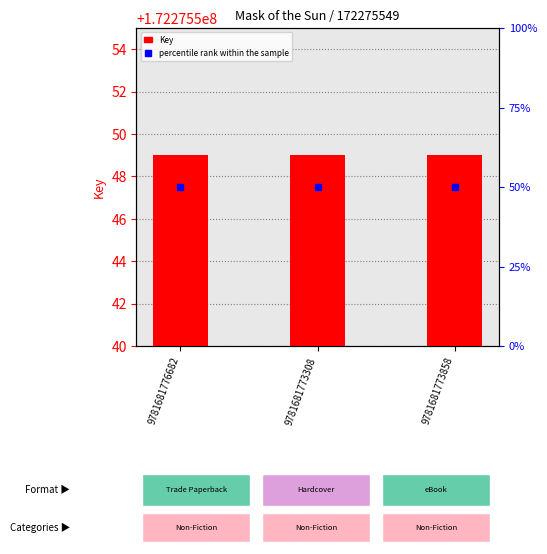

What is the greatest value displayed?

172275549